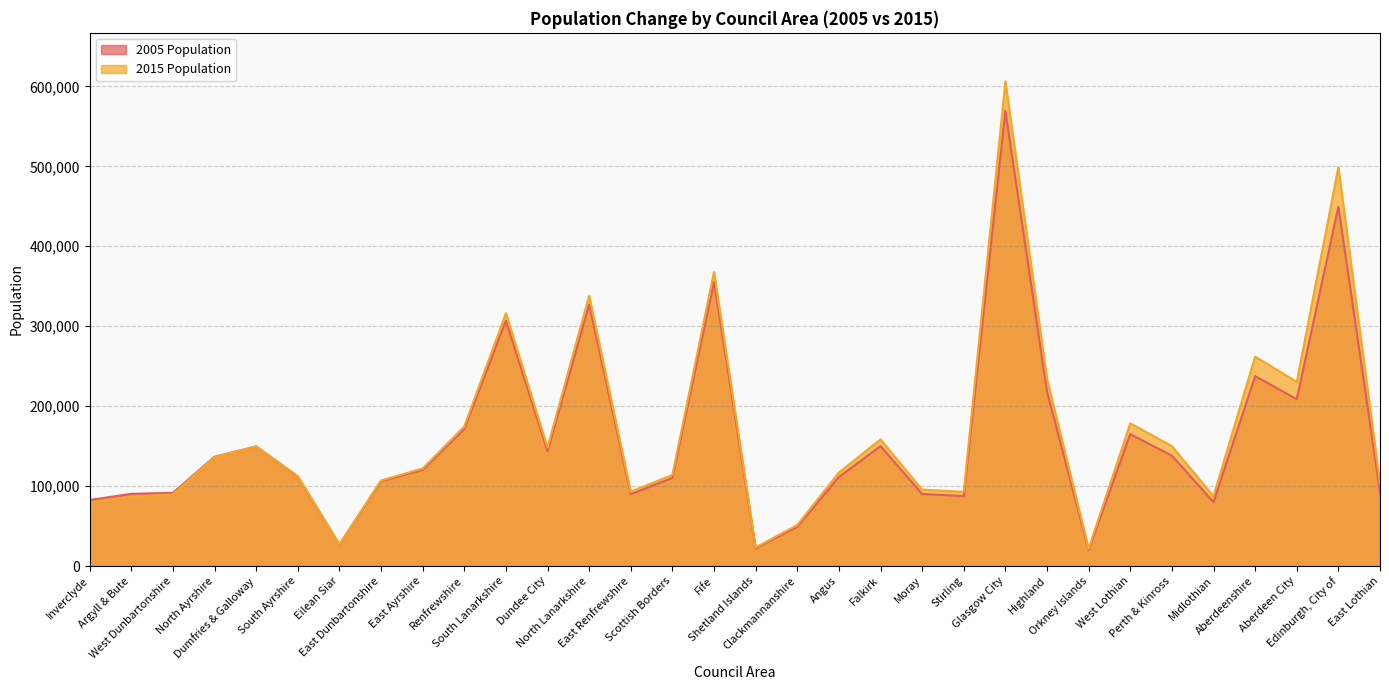

What value does the 2015 Population series have at Shetland Islands?

23200